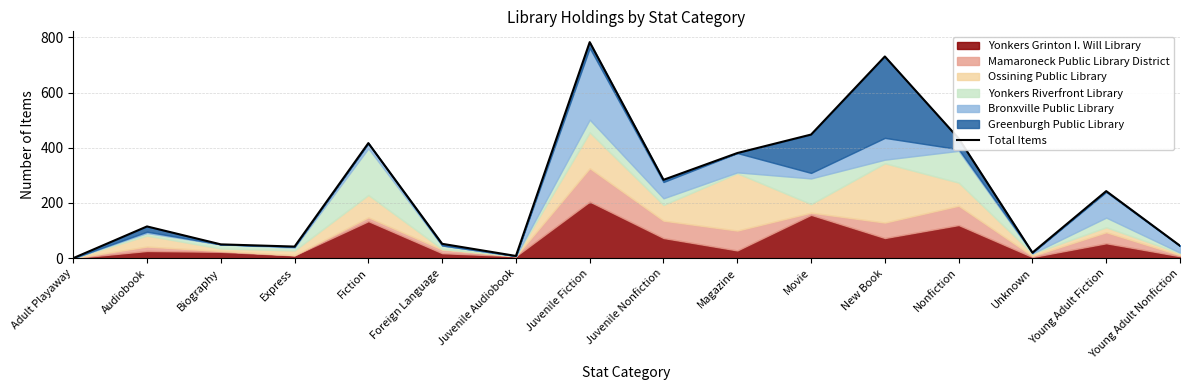

Does the chart have visible grid lines?

Yes